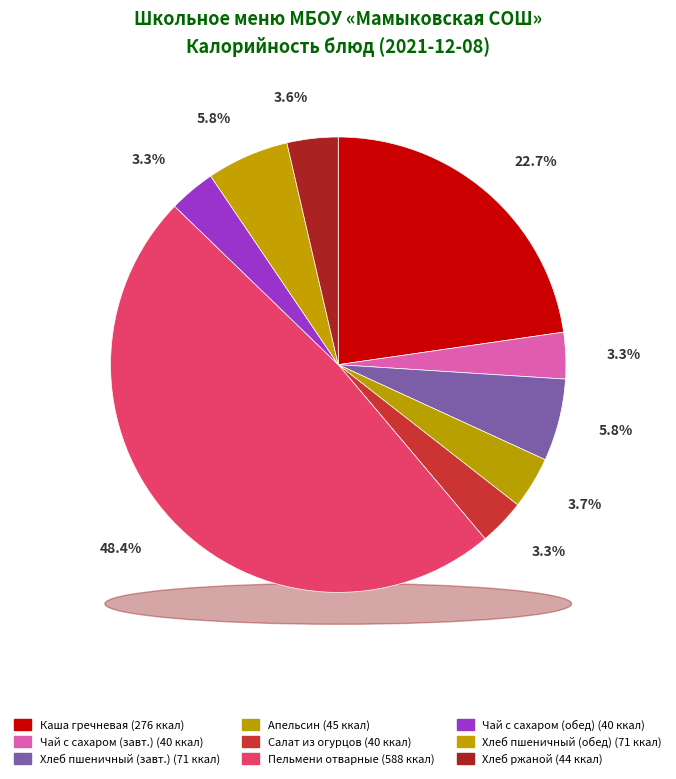

Is the sum of Пельмени отварные and Каша гречневая рассыпчатая с маслом greater than half?

Yes